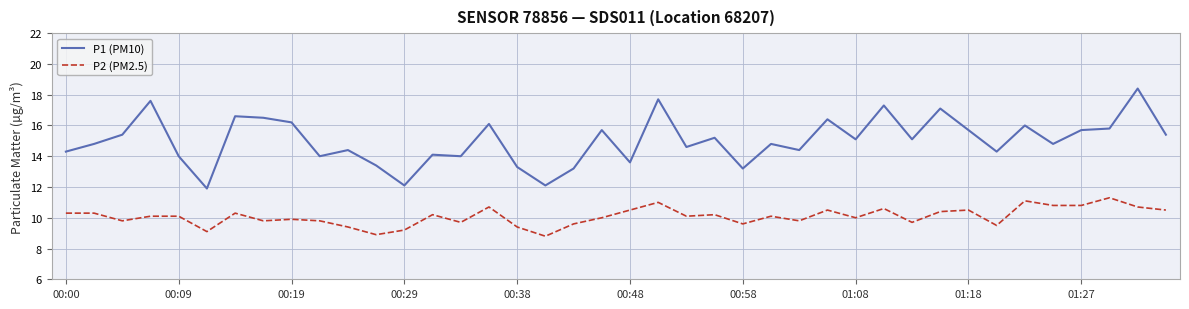

What is the highest value of the P1 (PM10) series?

18.4